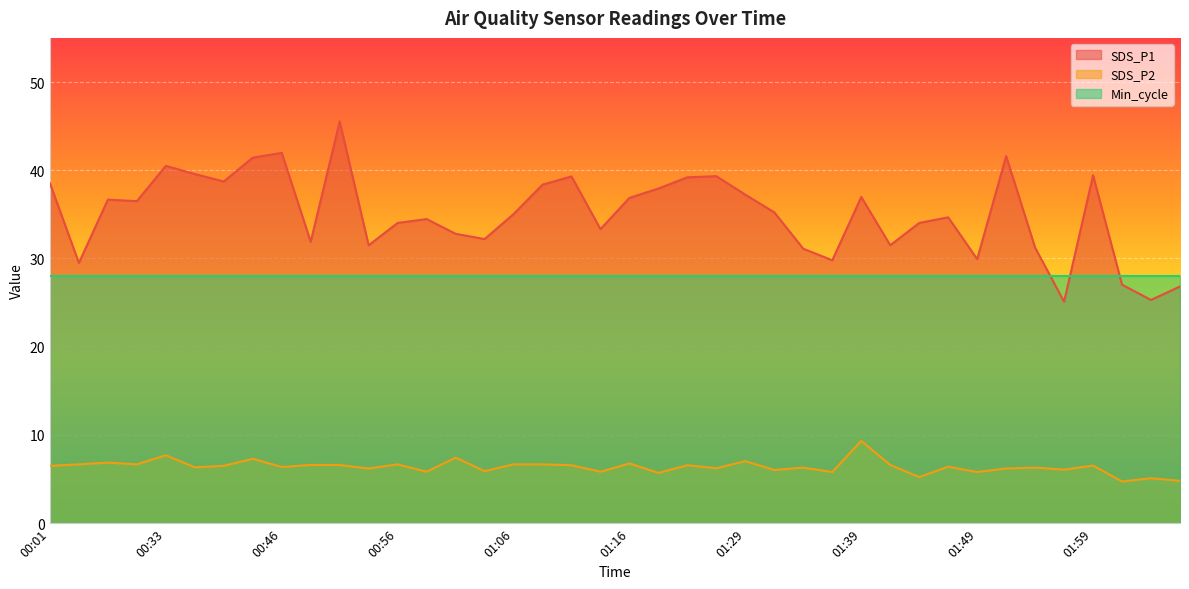

What is the label of the 21st point from the right?

01:13